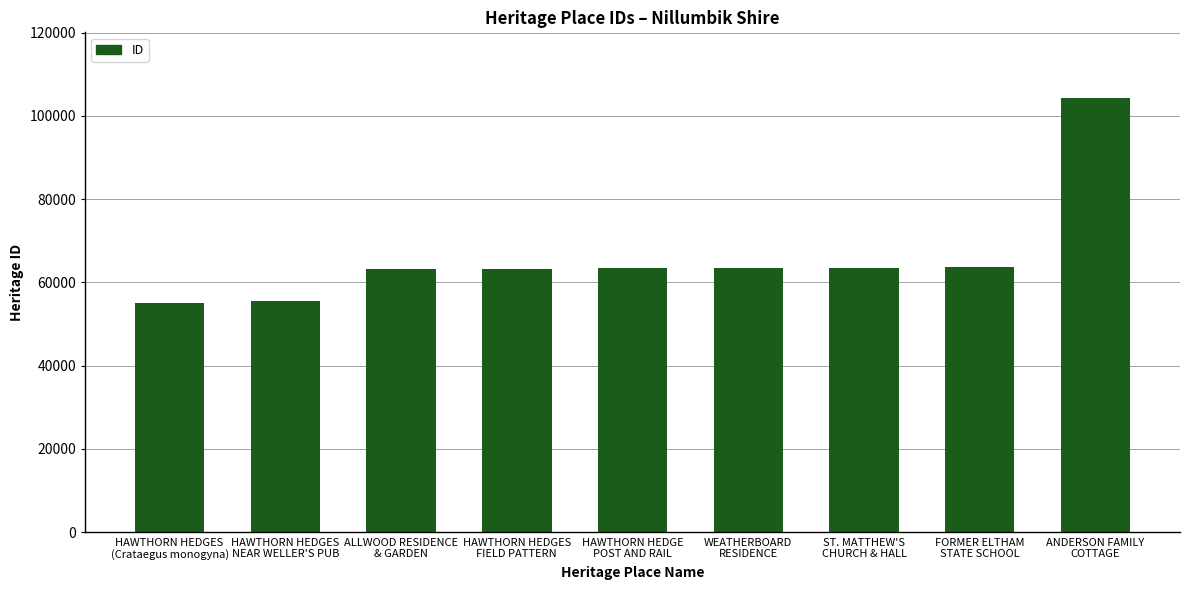

The chart shows a value of 23730 at HAWTHORN HEDGES
FIELD PATTERN. True or false?

False